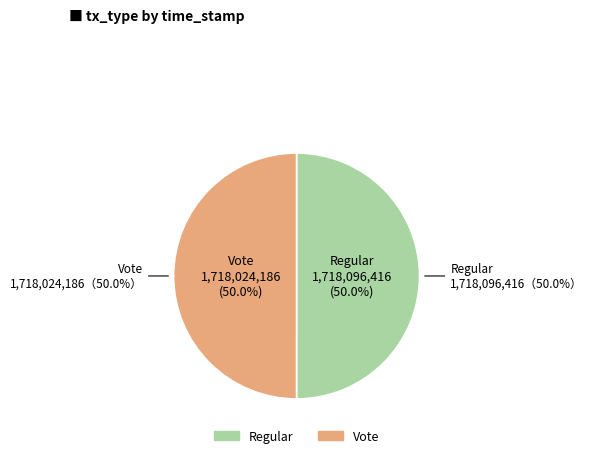

What is the change in value from Regular to Vote?

-72230